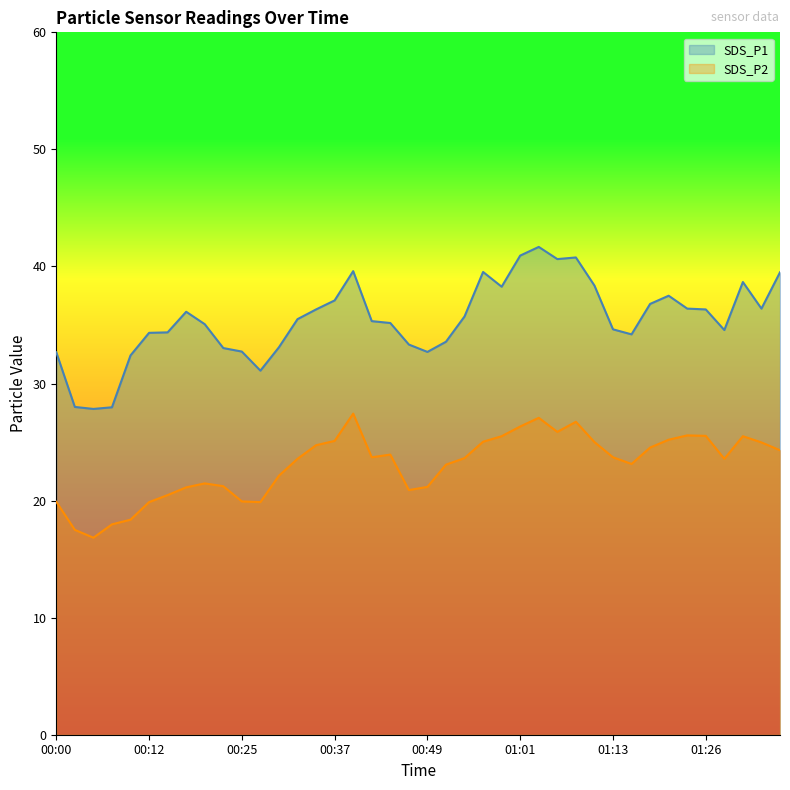

List the labels in order of SDS_P1 value, smallest first.

00:05, 00:07, 00:02, 00:27, 00:10, 00:00, 00:49, 00:25, 00:22, 00:29, 00:47, 00:51, 01:16, 00:12, 00:15, 01:28, 01:13, 00:20, 00:44, 00:42, 00:32, 00:54, 00:17, 00:34, 01:26, 01:23, 01:33, 01:18, 00:37, 01:21, 00:59, 01:11, 01:31, 01:35, 00:56, 00:39, 01:06, 01:09, 01:01, 01:04